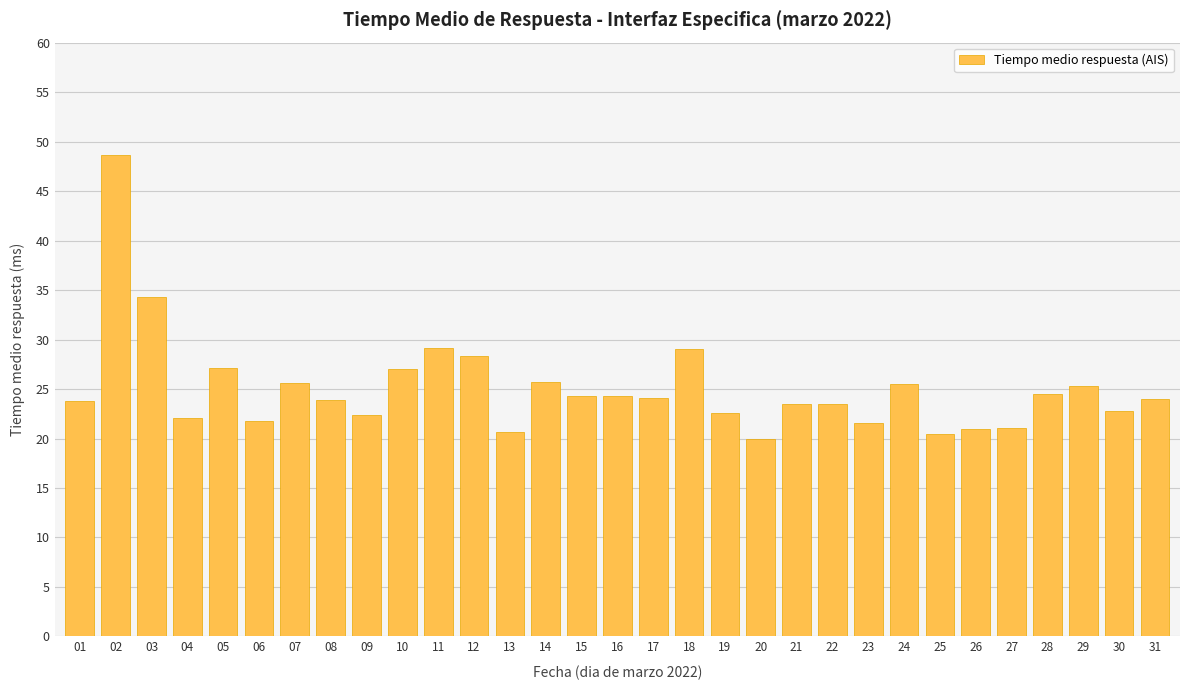

What is the difference between the values at 01 and 02?

24.8